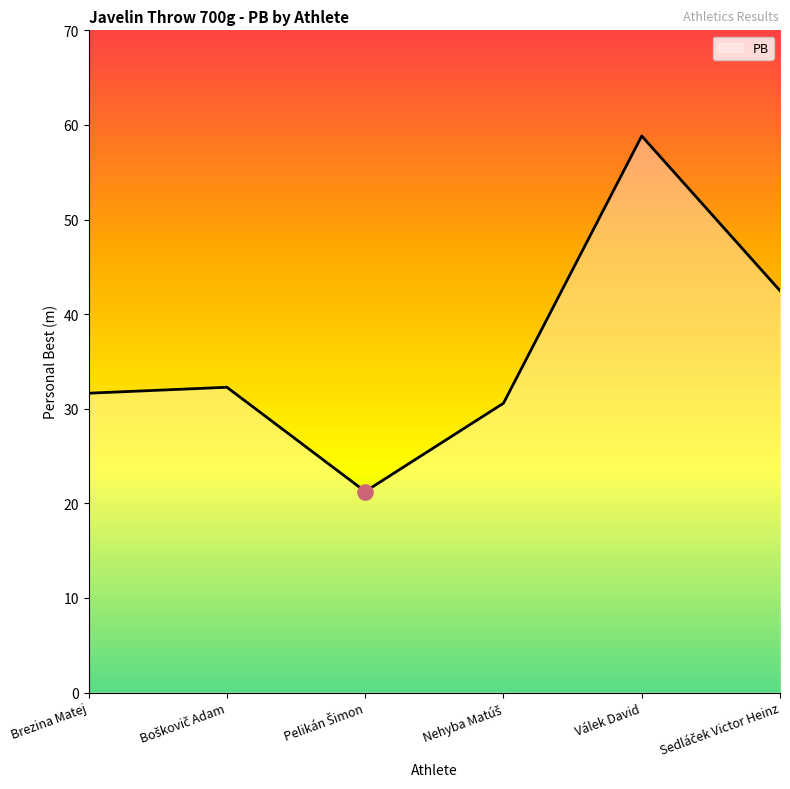

The value at Válek David is 58.8. True or false?

True